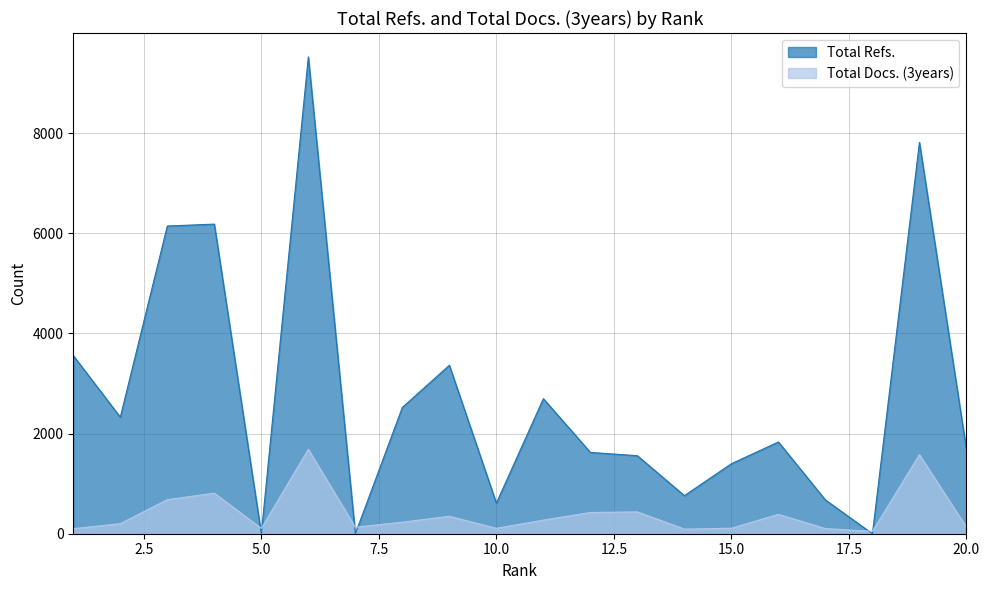

Which series has the widest spread of values?

Total Refs.